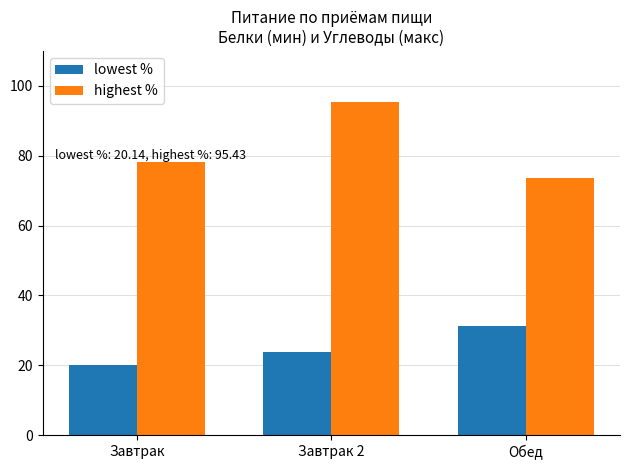

Are the bars grouped side by side (vs. stacked)?

Yes